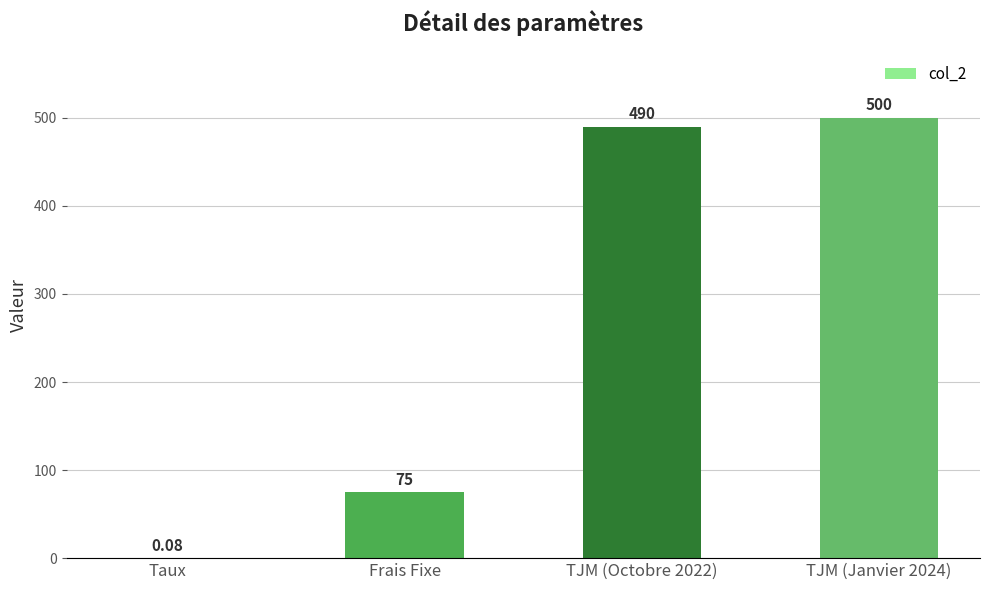

Which has a higher value, TJM (Octobre 2022) or TJM (Janvier 2024)?

TJM (Janvier 2024)